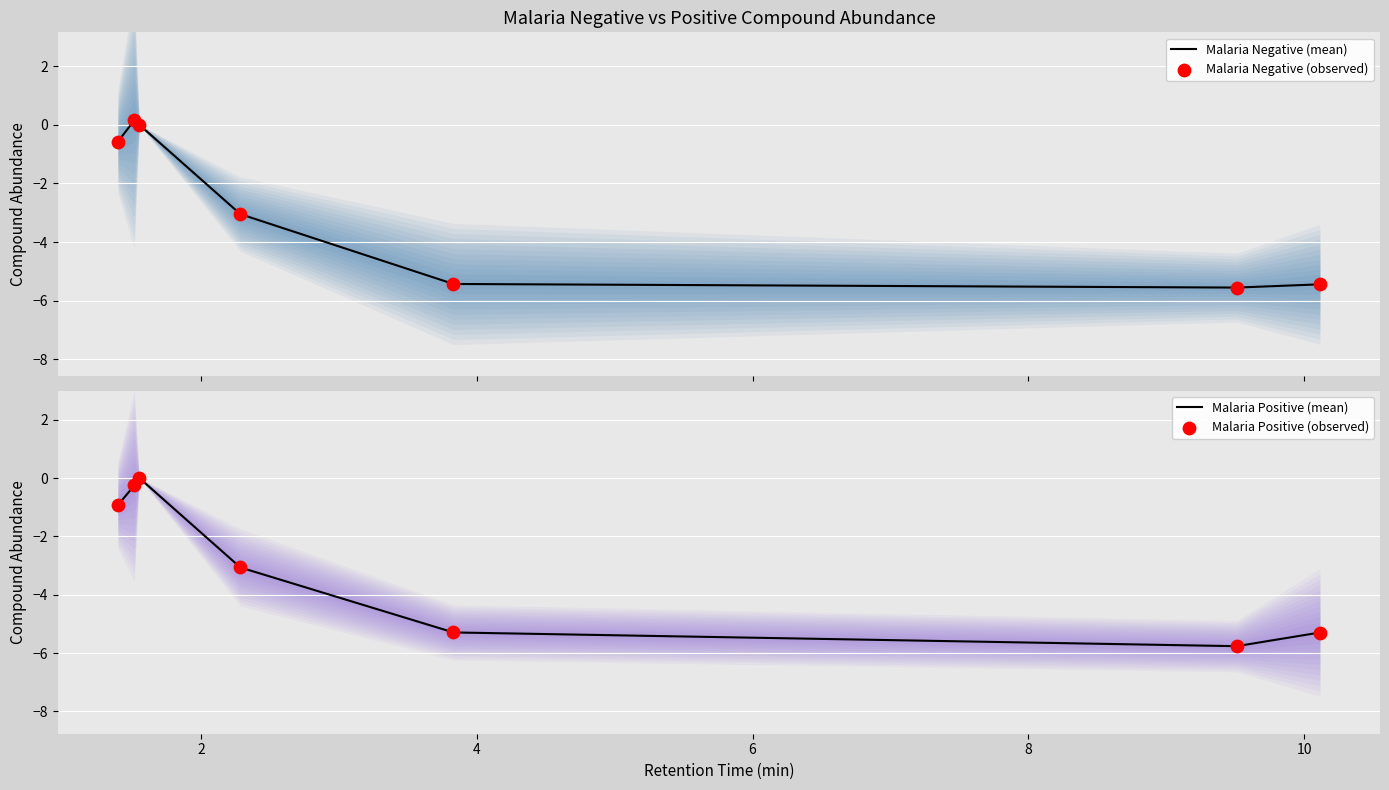

What are all the series names shown in the legend?

Malaria Negative (mean), Malaria Negative (observed), Malaria Positive (mean), Malaria Positive (observed)